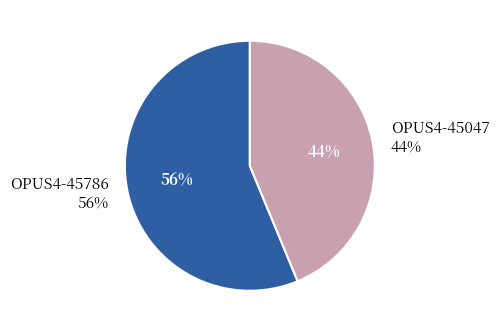

Count the number of slices in the pie.

2